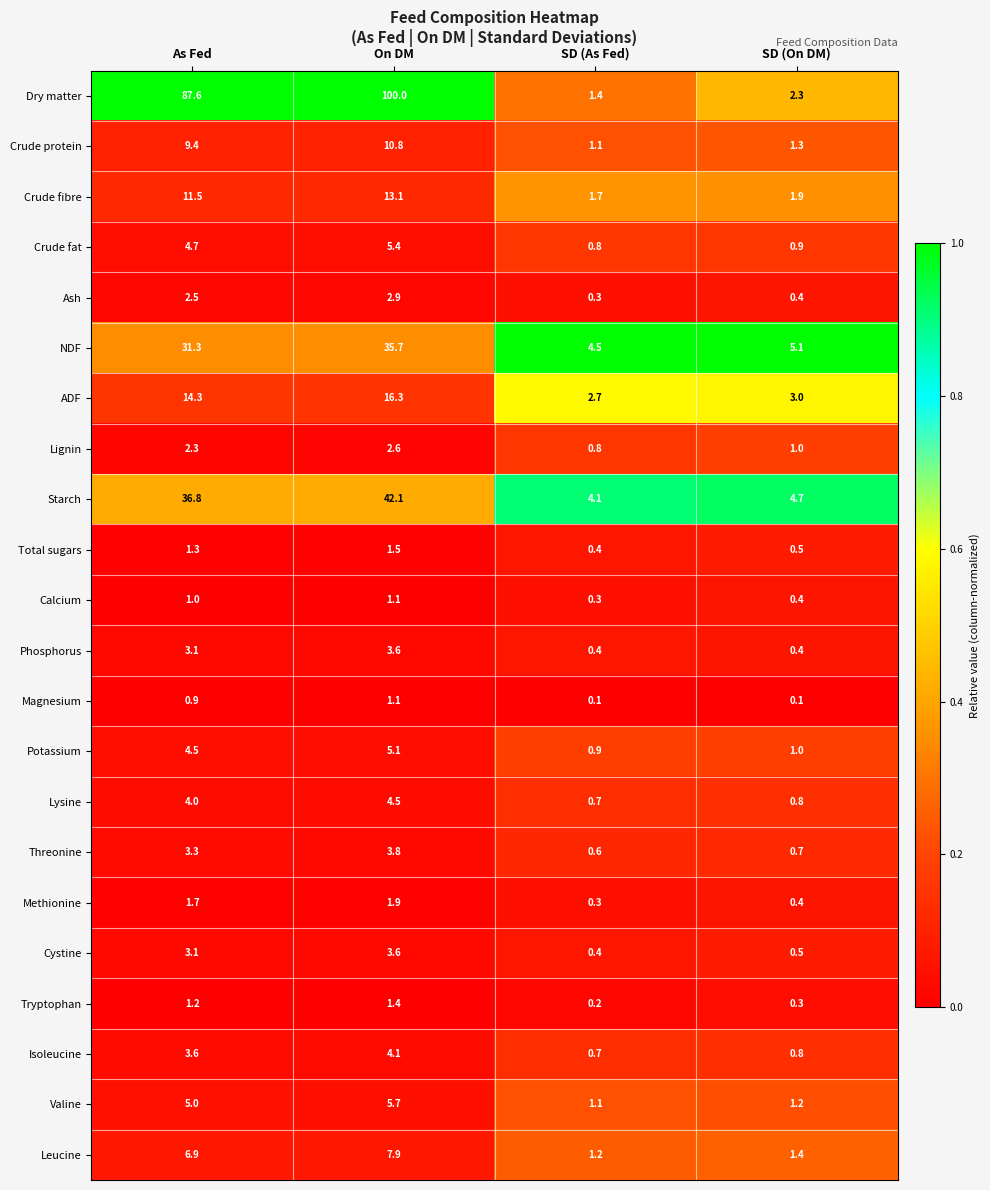

Which series has the largest range (max minus min)?

Dry matter